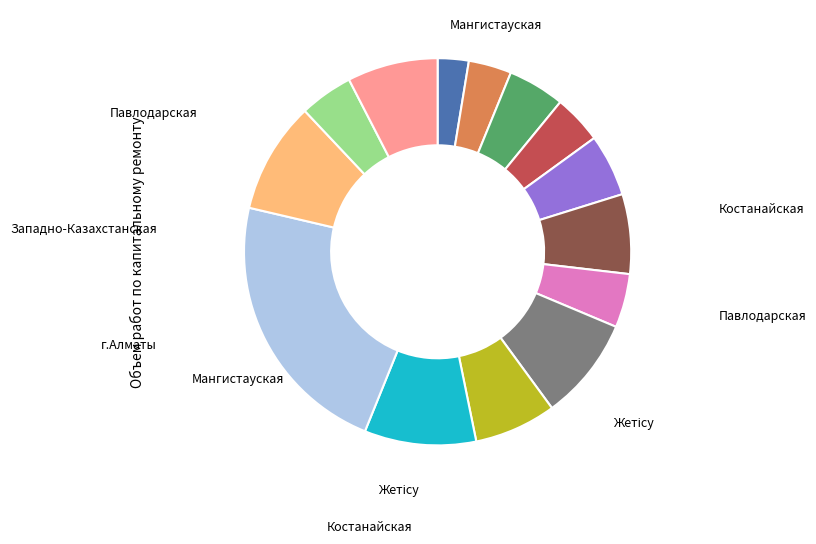

Is there a majority slice in this chart?

No